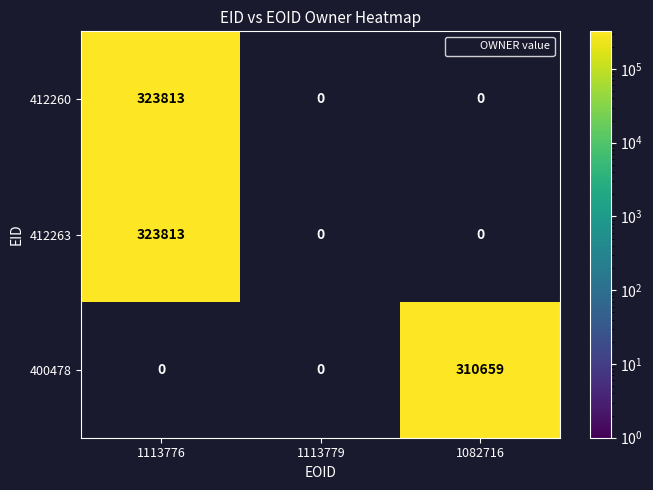

At which label is 412263 closest to 323813?

1113776